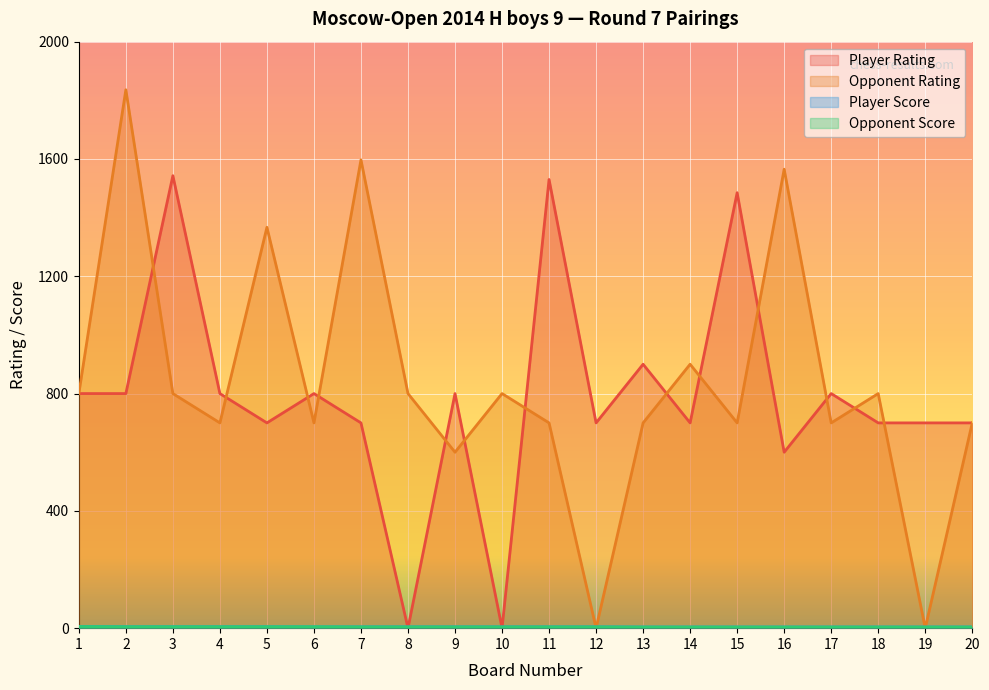

What is the sum of all Opponent Rating values?

16765.0